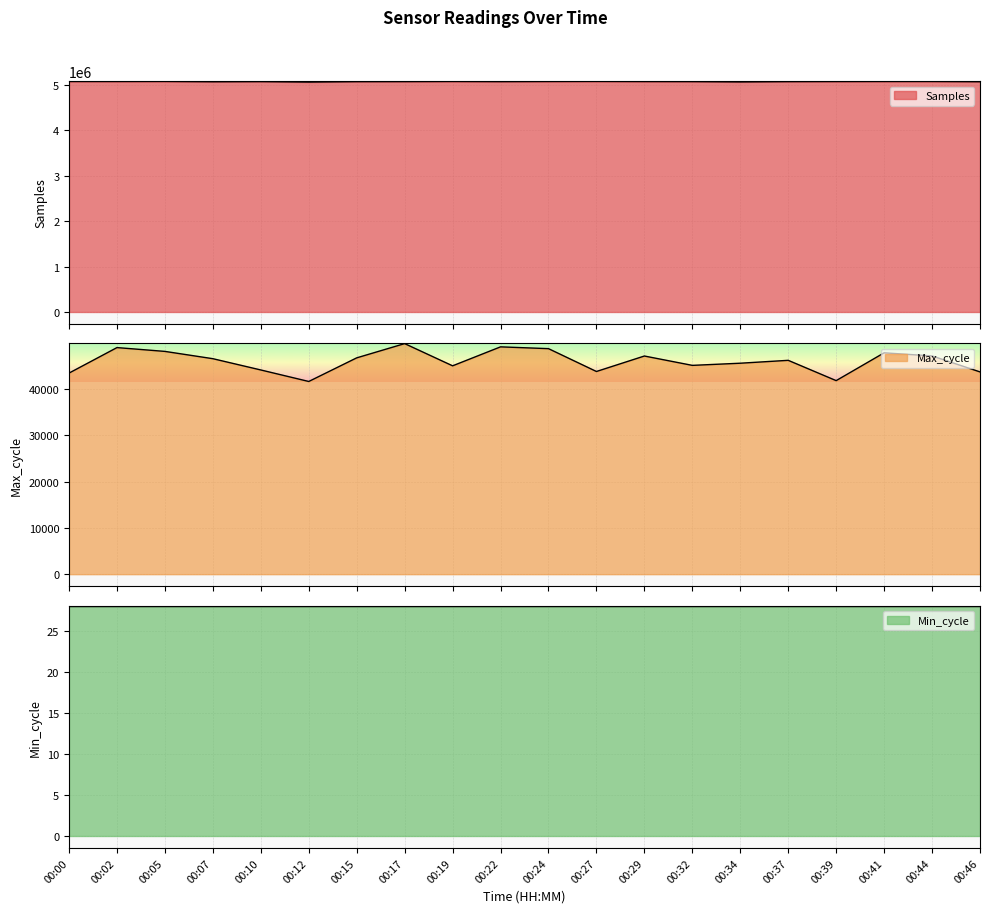

At which category is the sum across all series the highest?

00:05